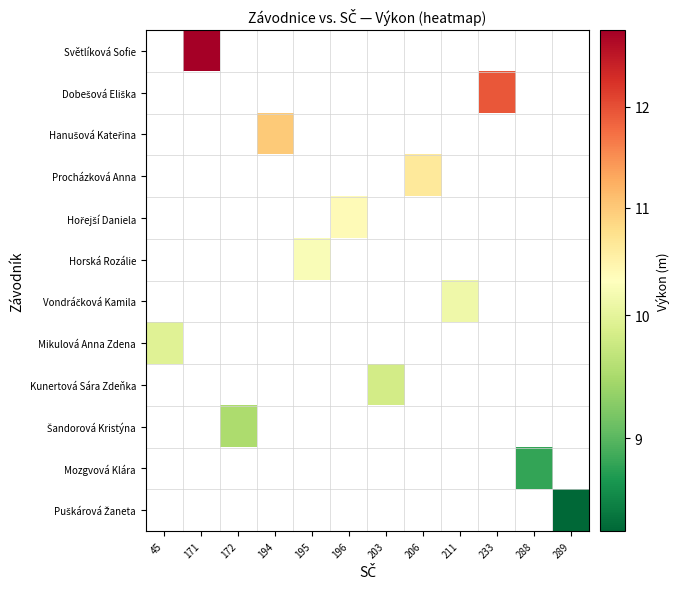

How many data points does each series have?

12